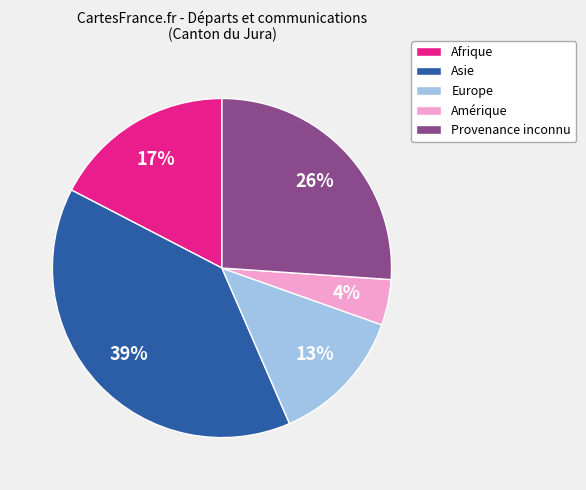

To the nearest percent, what portion does Europe represent?

13%